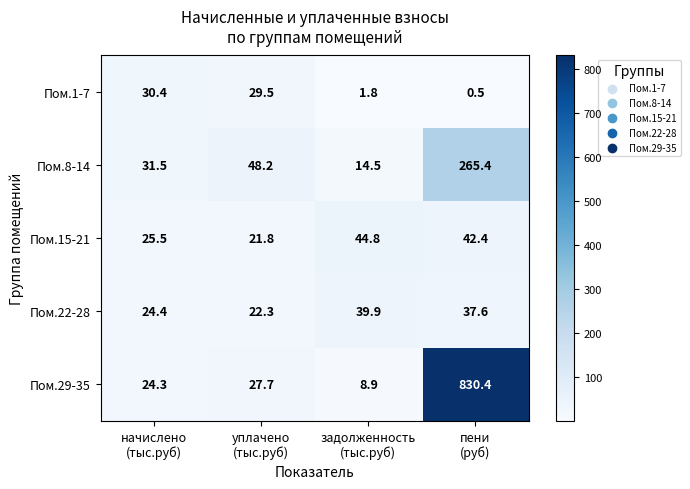

At which category does the chart reach its peak across all series?

пени
(руб)